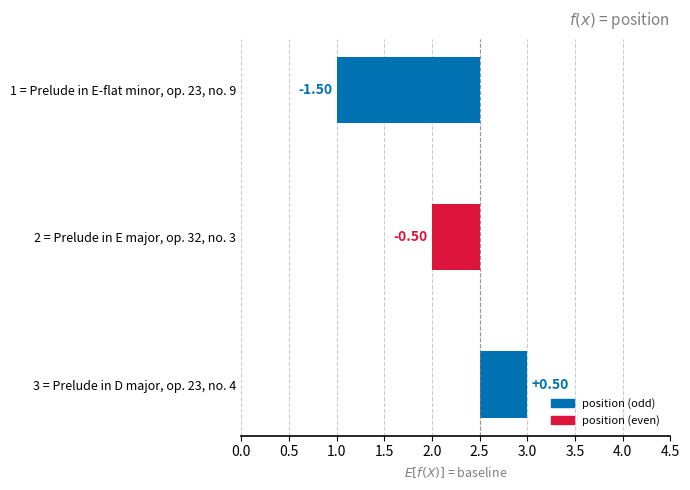

The value at 1 = Prelude in E-flat minor, op. 23, no. 9 is -0.6. True or false?

False